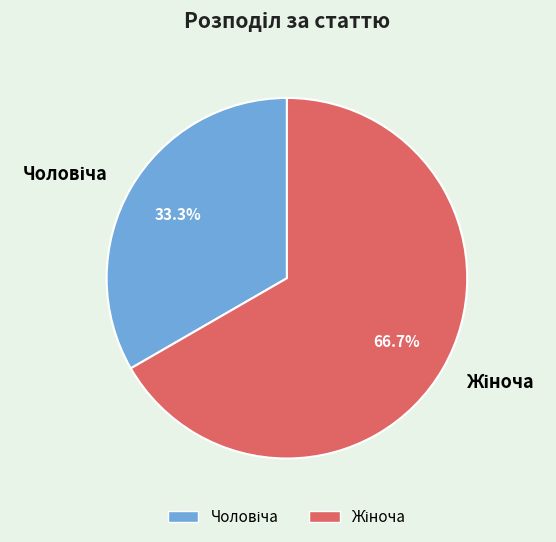

Does any single category account for the majority?

Yes